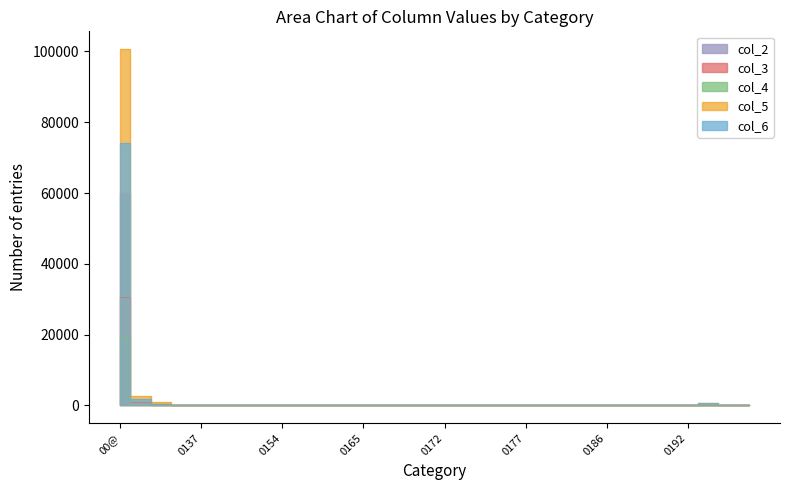

Where is the first local minimum for col_3?

0136